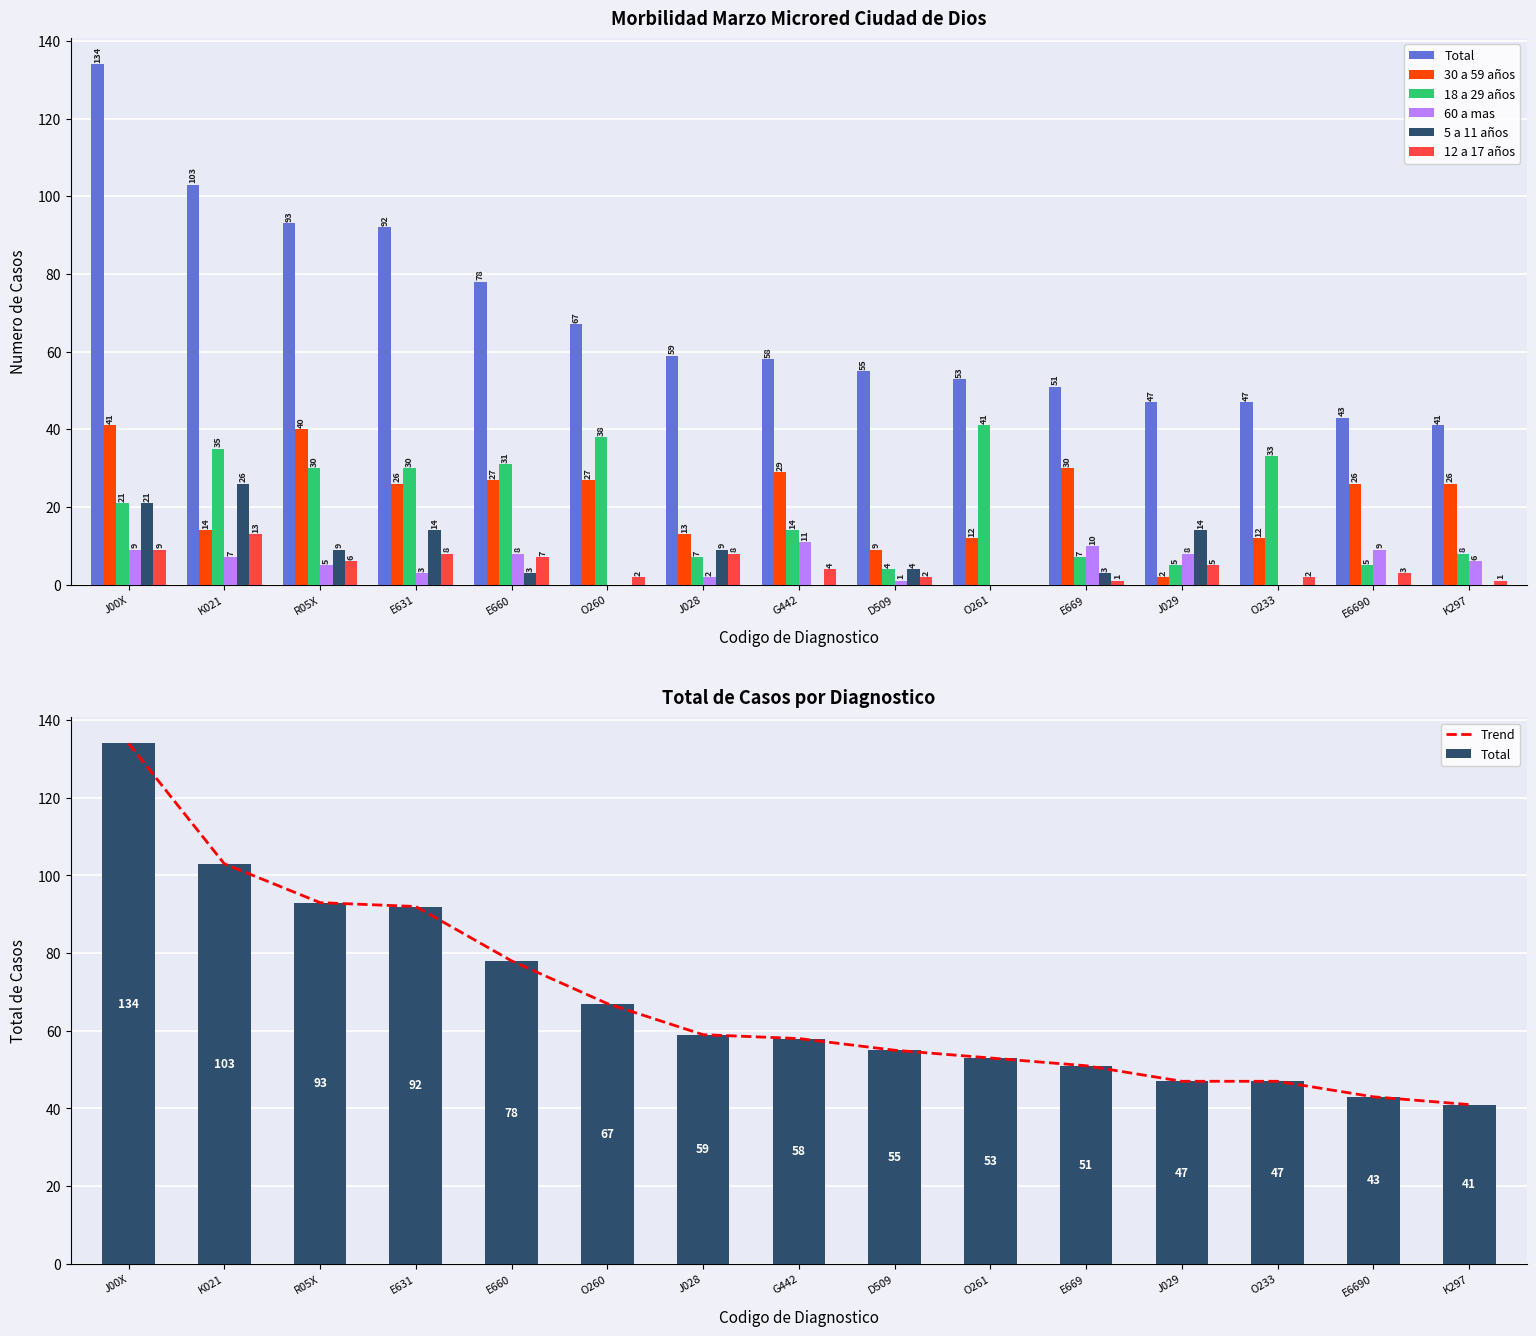

Which series changed the most between J028 and G442?

30 a 59 años